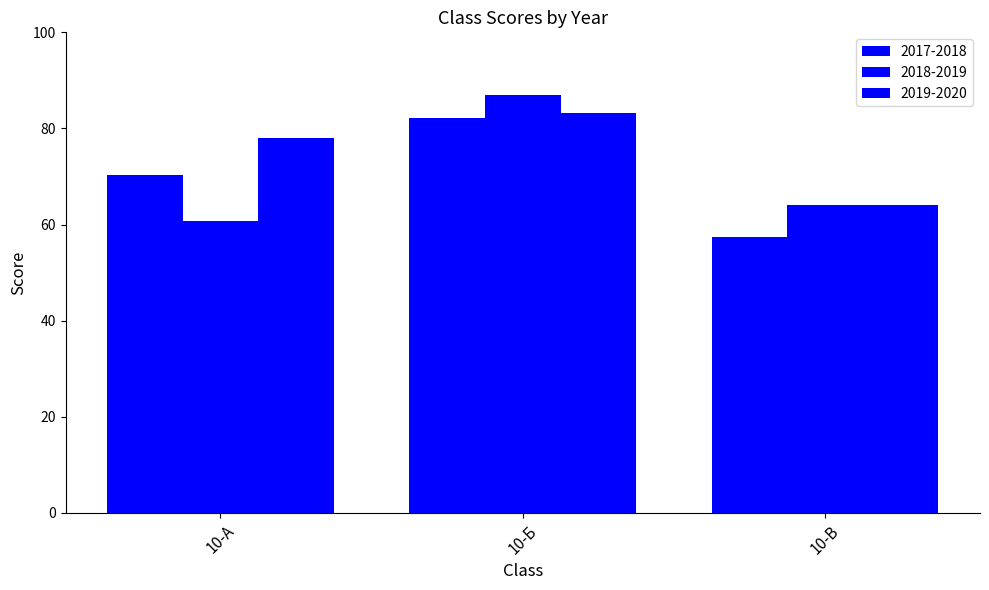

How many groups of bars are there?

3